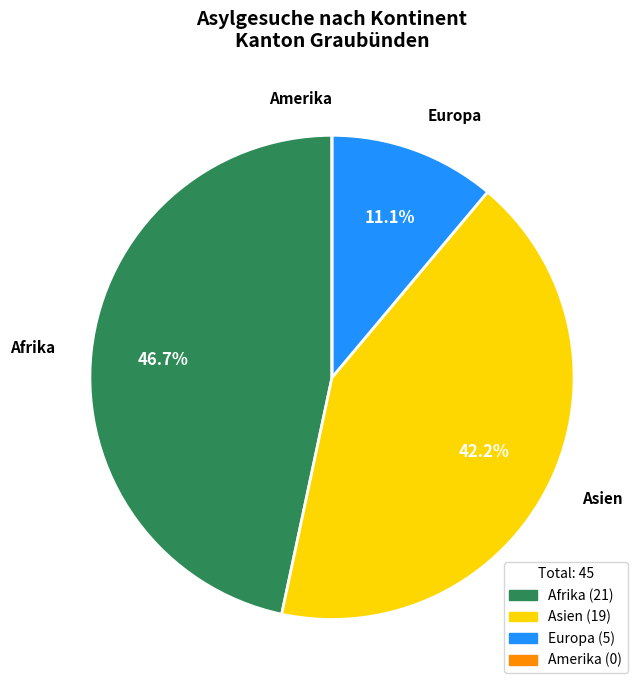

Which slice is the largest?

Afrika